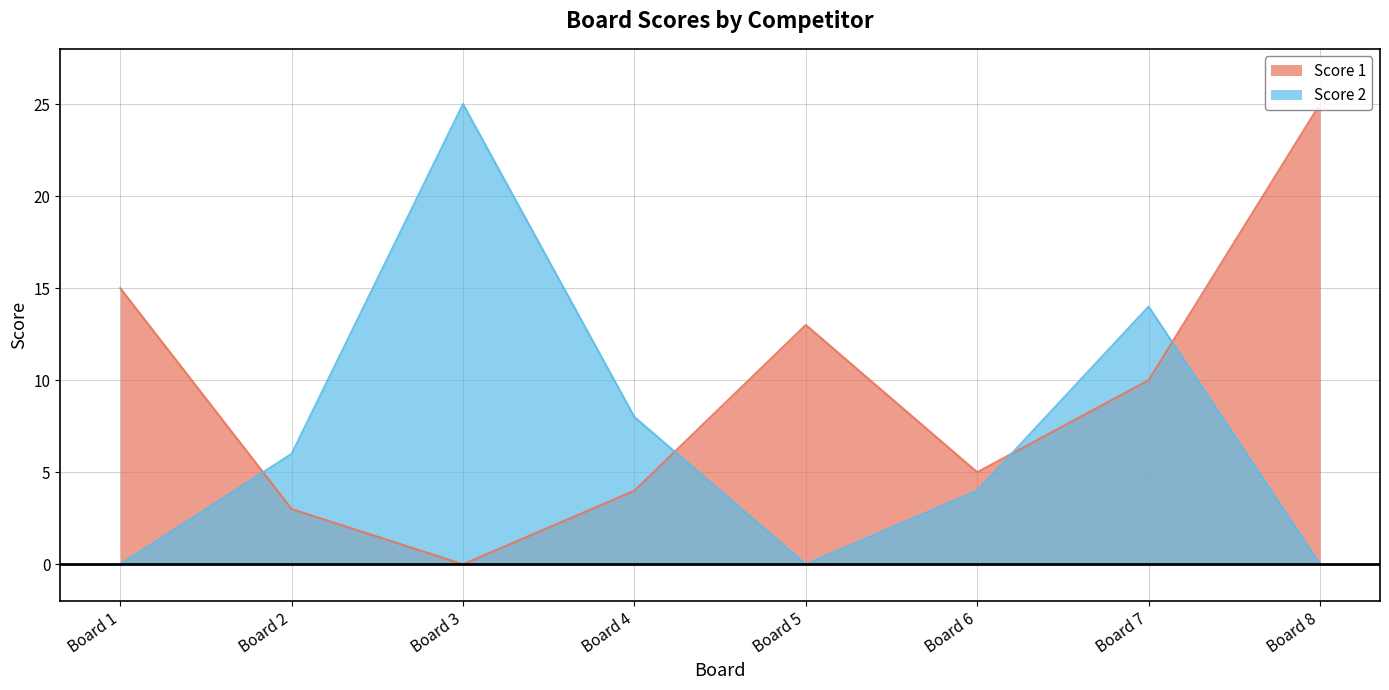

How many interior local peaks does the Score 2 series have?

2